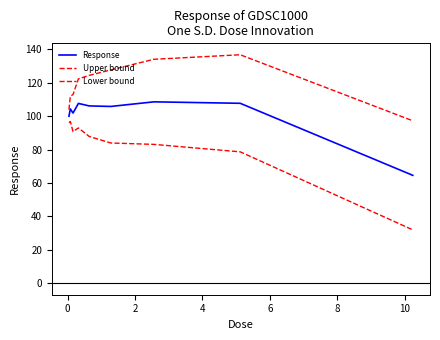

Does the chart have visible grid lines?

No